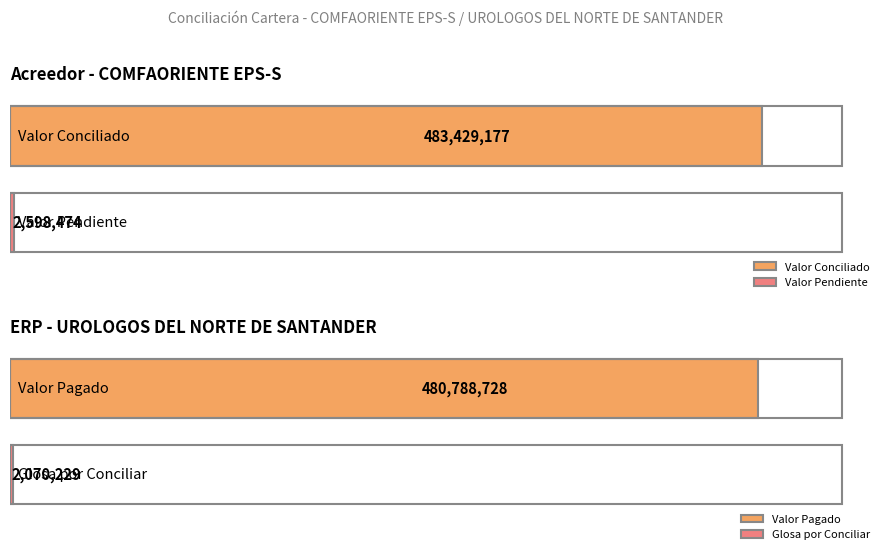

Between 1 and 10, which is larger?

10